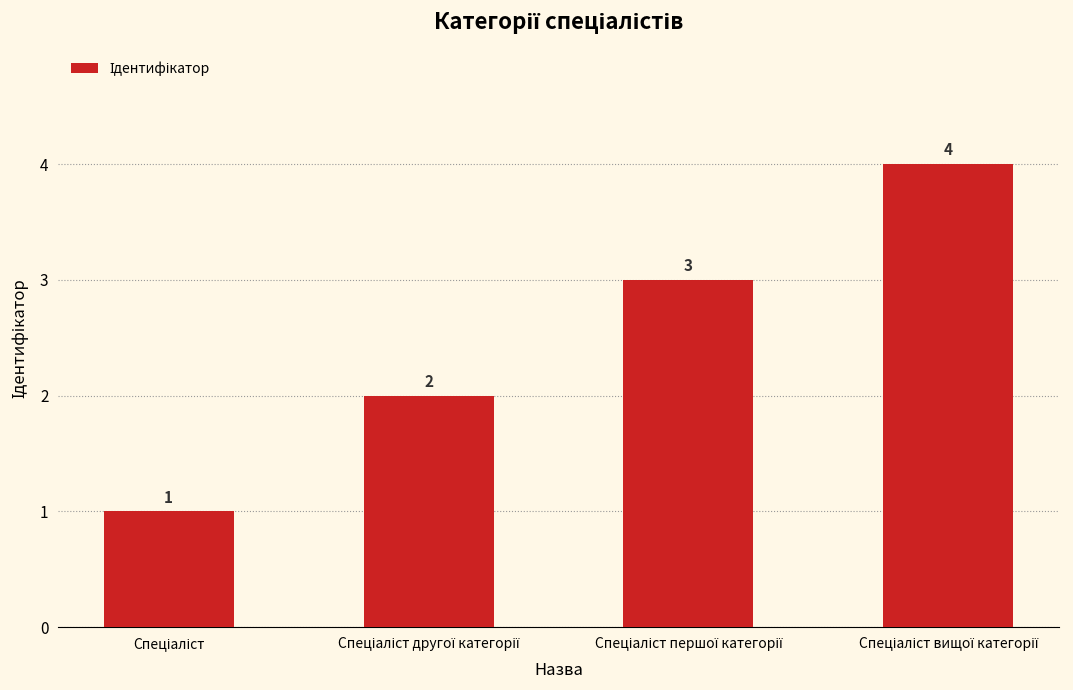

What is the maximum value shown in the chart?

4